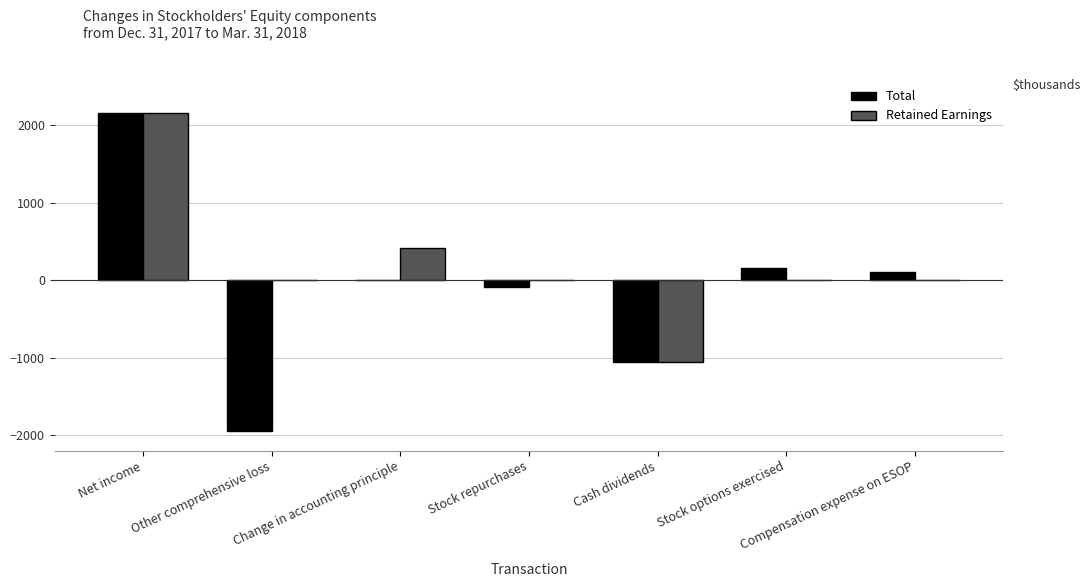

Which series changed the most between Other comprehensive loss and Compensation expense on ESOP?

Total